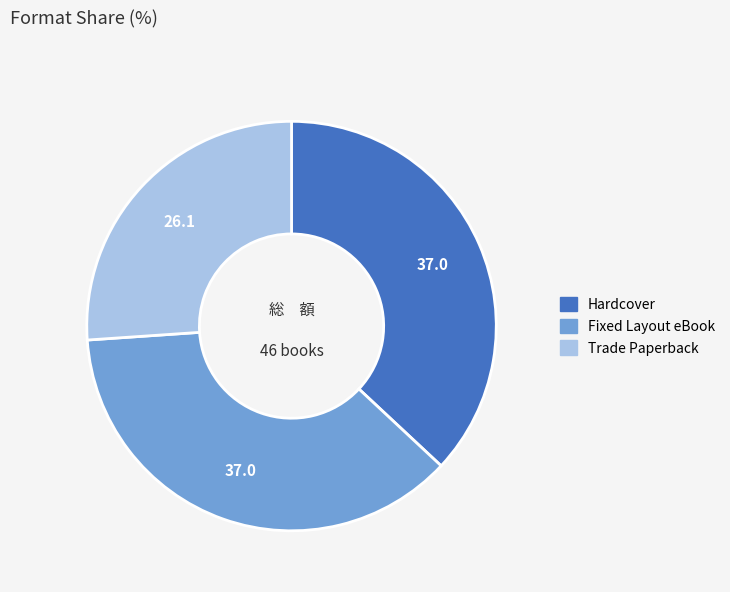

True or false: Trade Paperback accounts for 26% of the total.

True